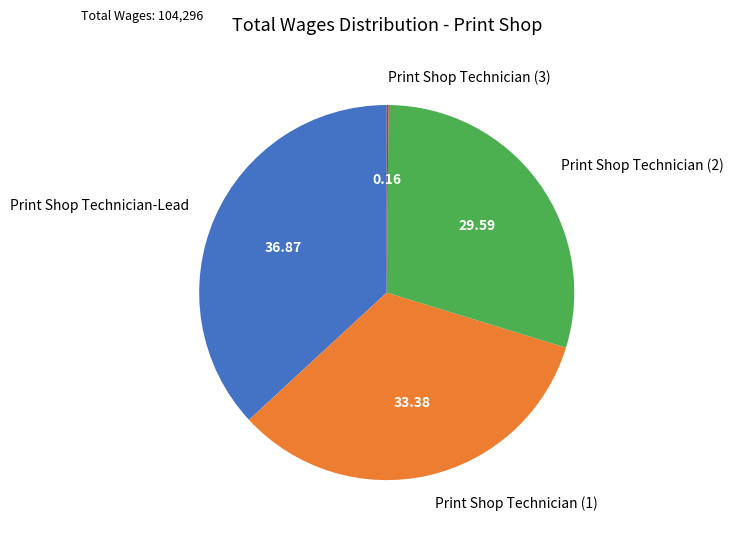

What is the largest slice in the pie chart?

Print Shop Technician-Lead